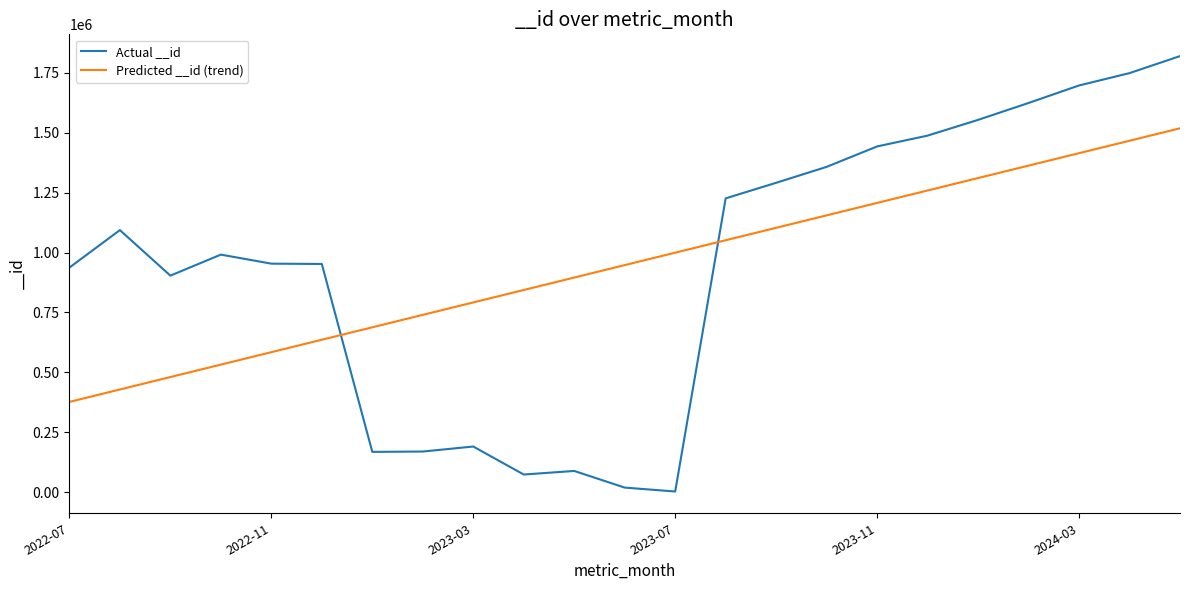

What is the greatest value displayed?

1819603.0